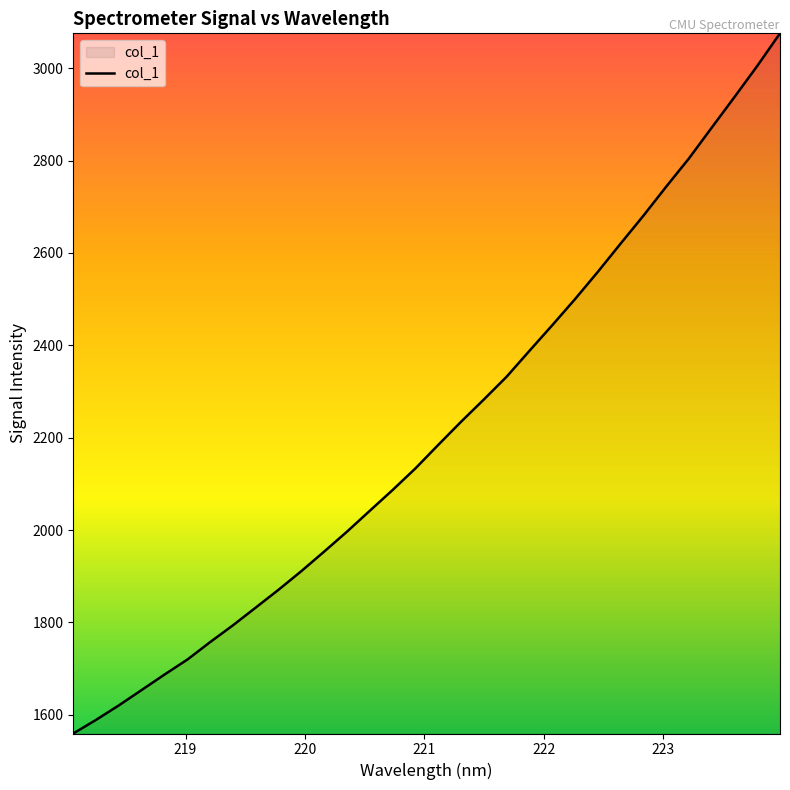

What is the smallest value displayed?

1559.5